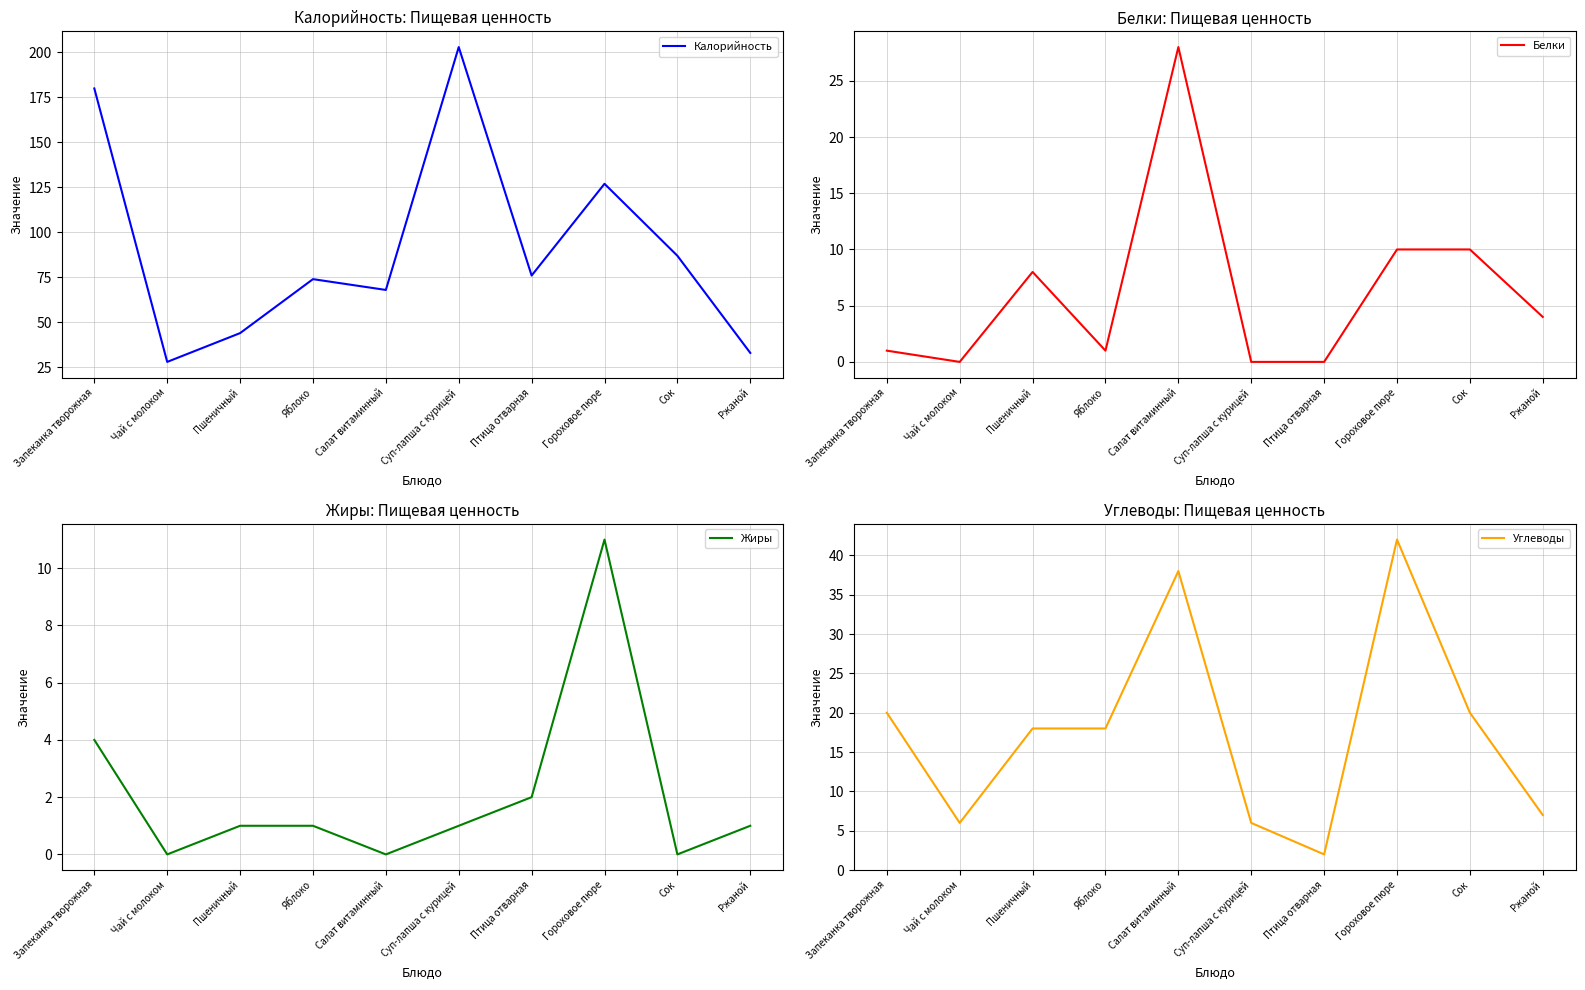

At which category does Углеводы reach its first local peak?

Салат витаминный